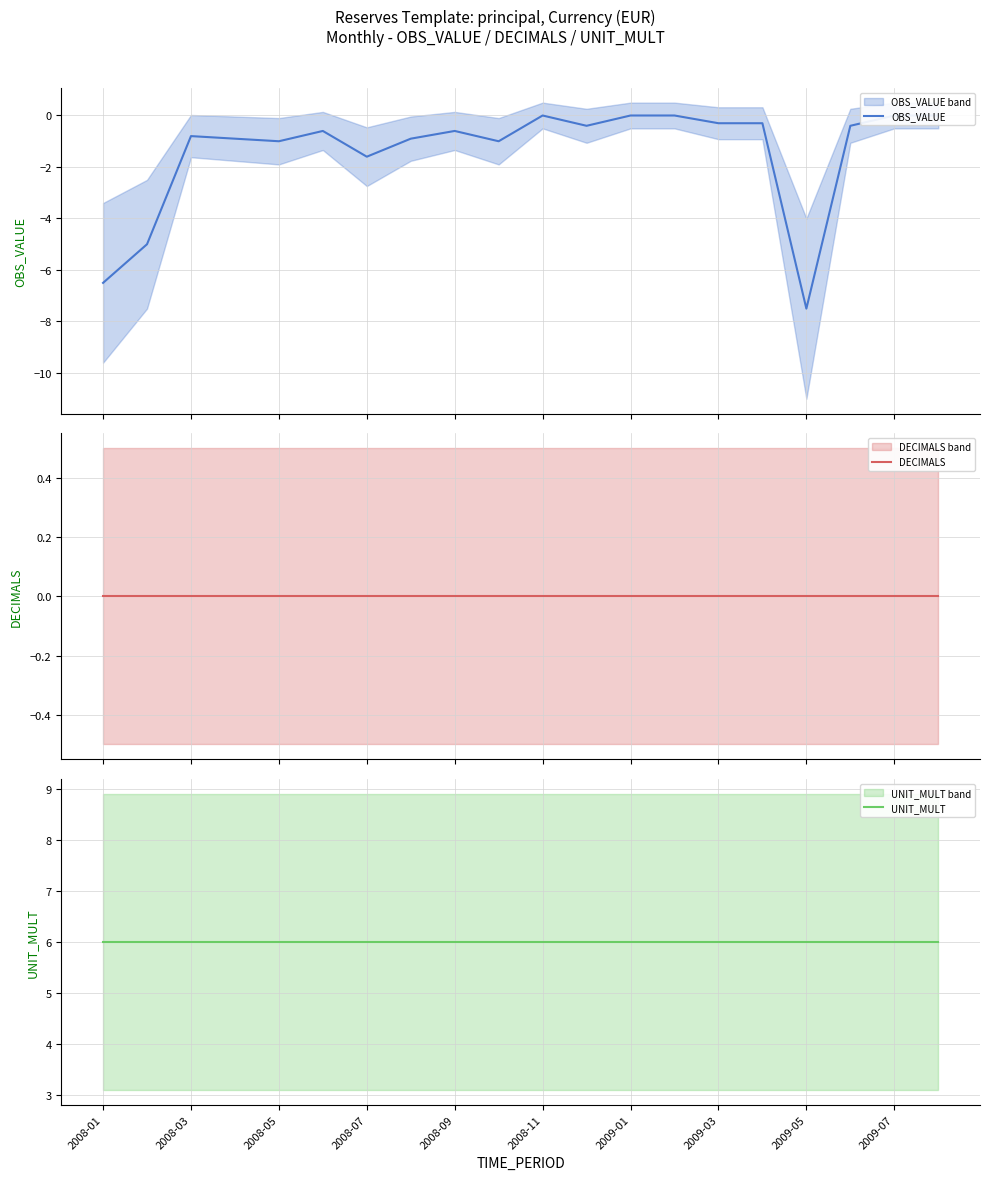

Which series has the largest total across all categories?

UNIT_MULT